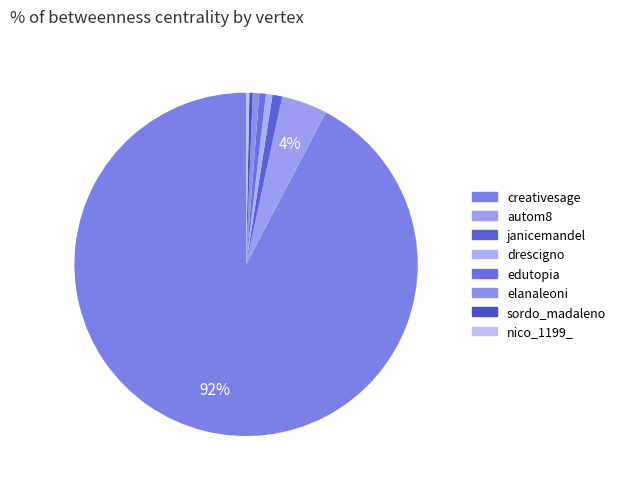

Which category has the biggest portion of the pie?

creativesage